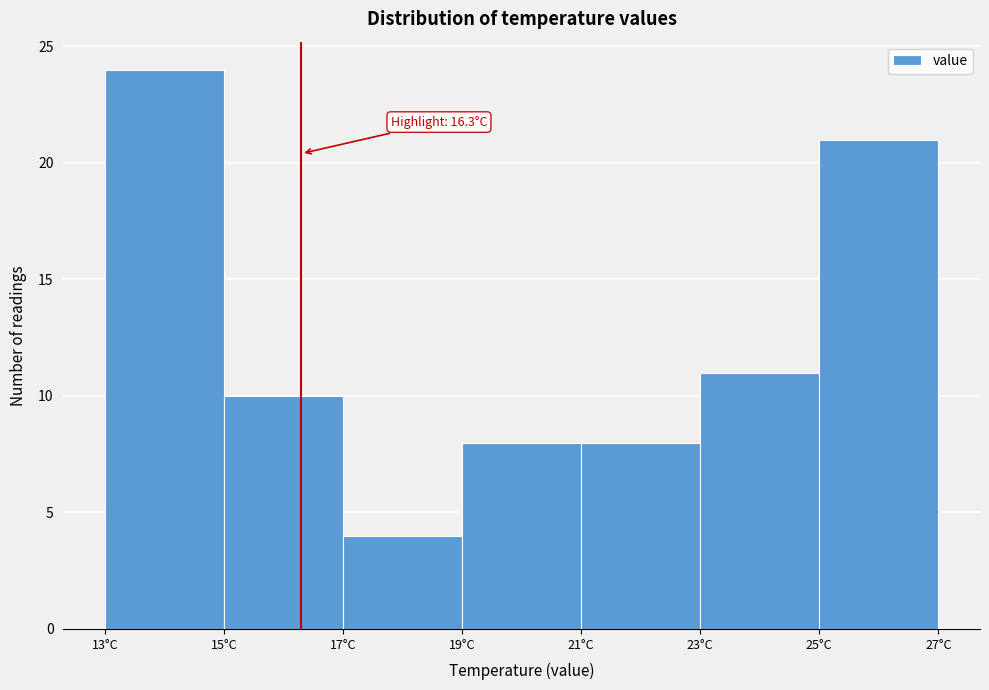

Which range on the x-axis has the tallest bar?

13 to 15